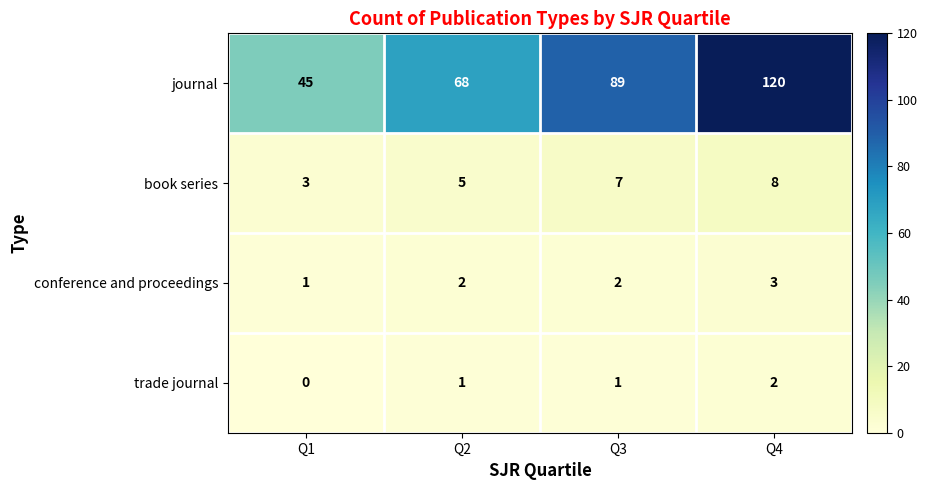

At which category does the chart reach its minimum across all series?

Q1